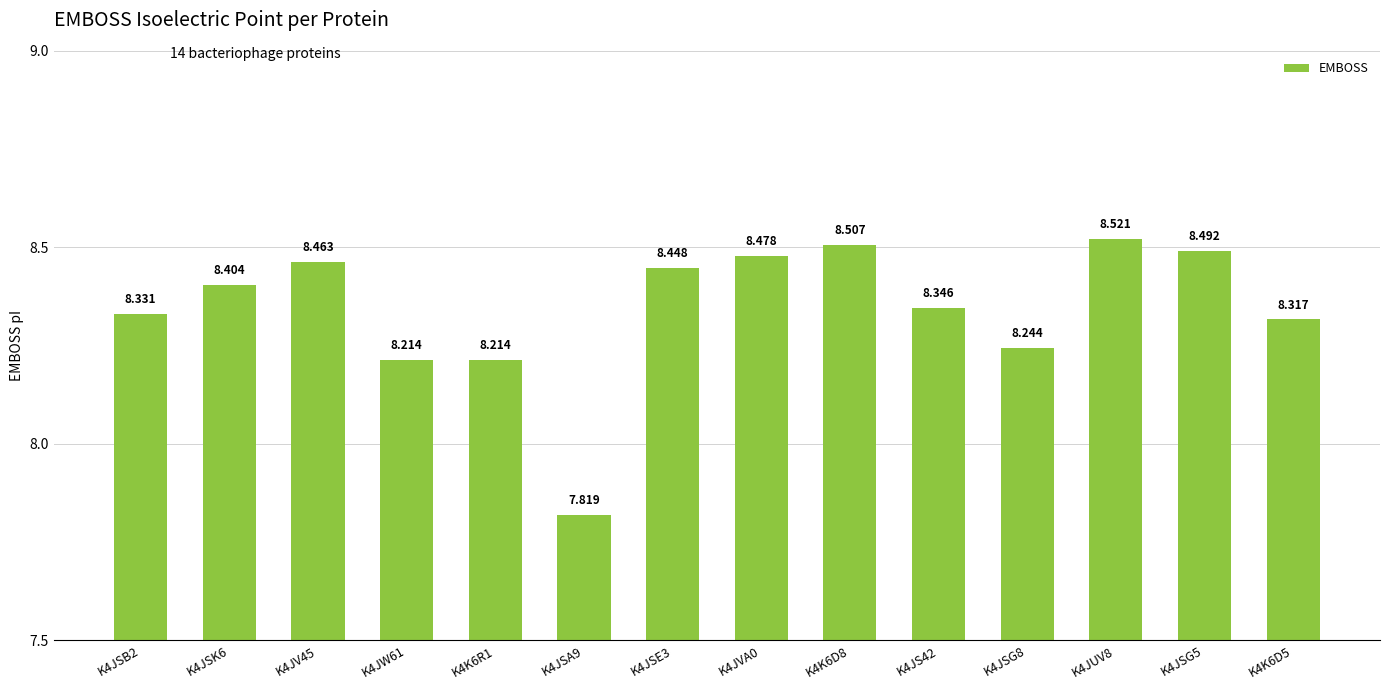

Count the number of data series in this chart.

1